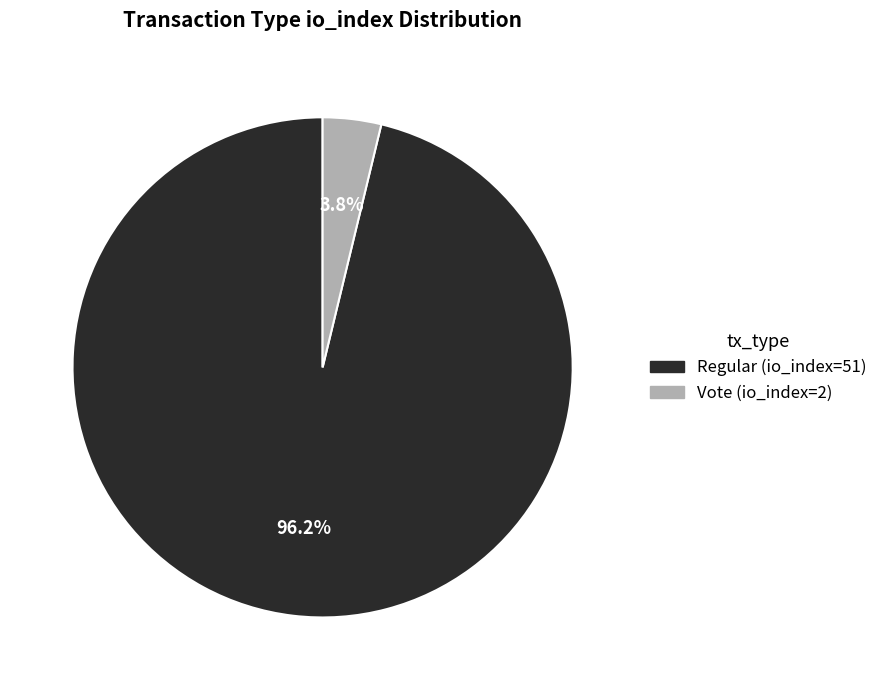

Combined, do Vote (io_index=2) and Regular (io_index=51) account for over 50%?

Yes